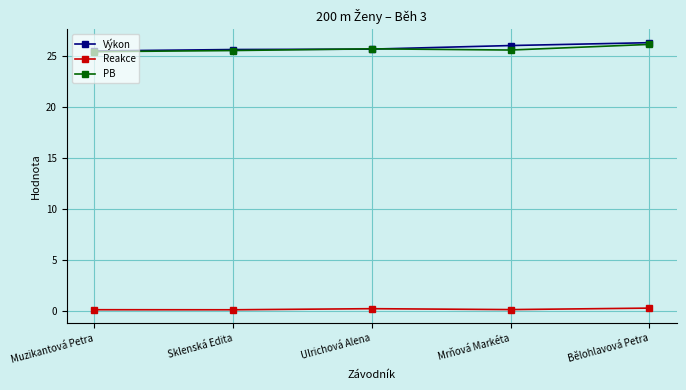

What is the label of the 1st point from the right?

Bělohlavová Petra